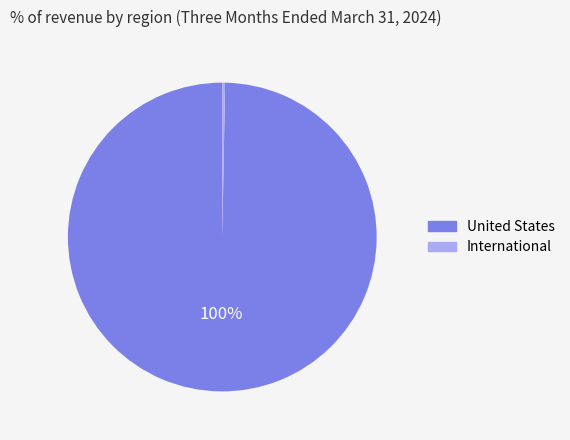

Combined, do United States and International account for over 50%?

Yes